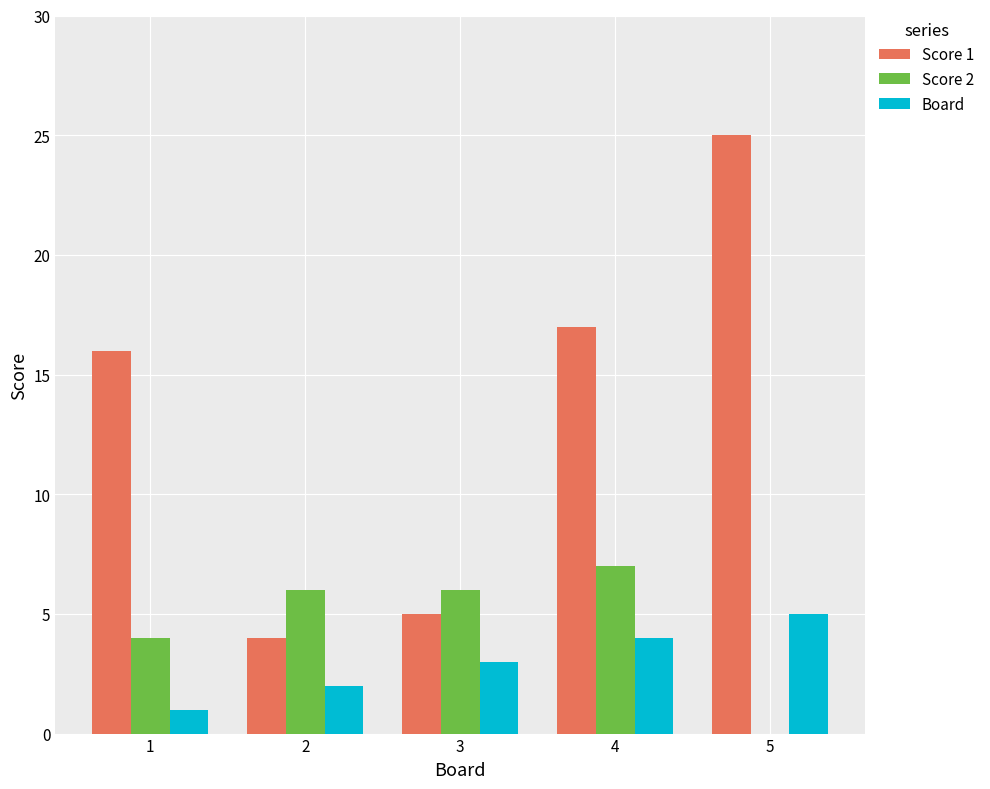

Reading left to right, extract all data points from this chart.

Score 1: 16	4	5	17	25
Score 2: 4	6	6	7	0
Board: 1	2	3	4	5